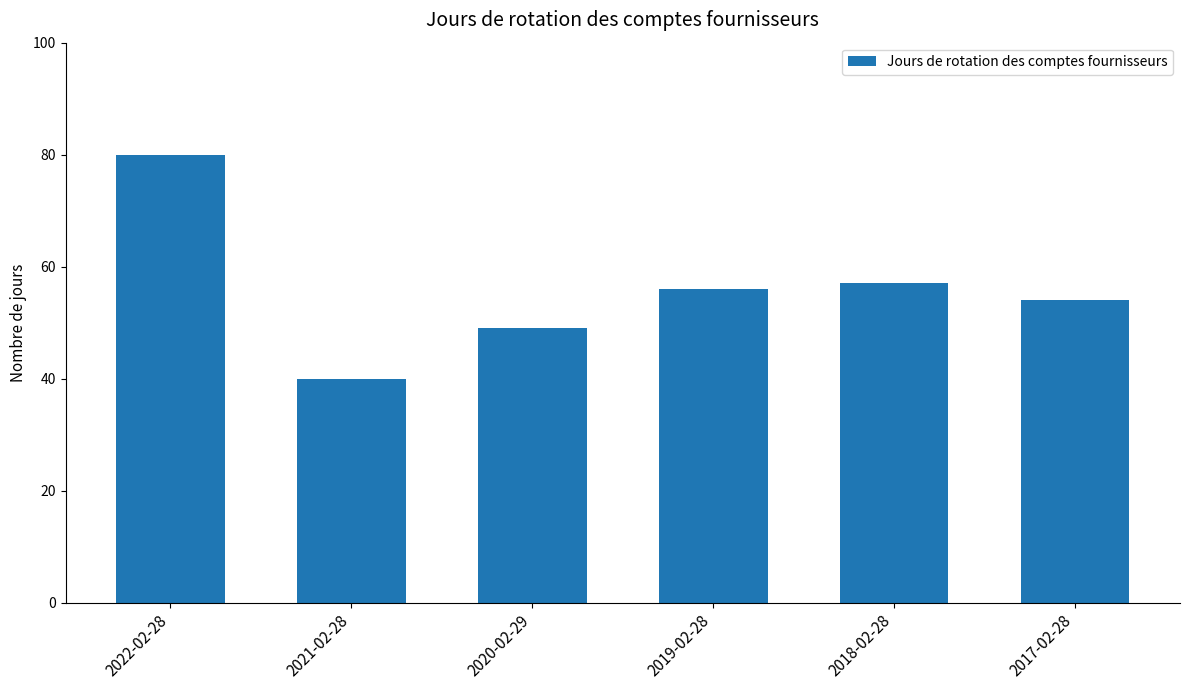

The value at 2022-02-28 is 28. True or false?

False